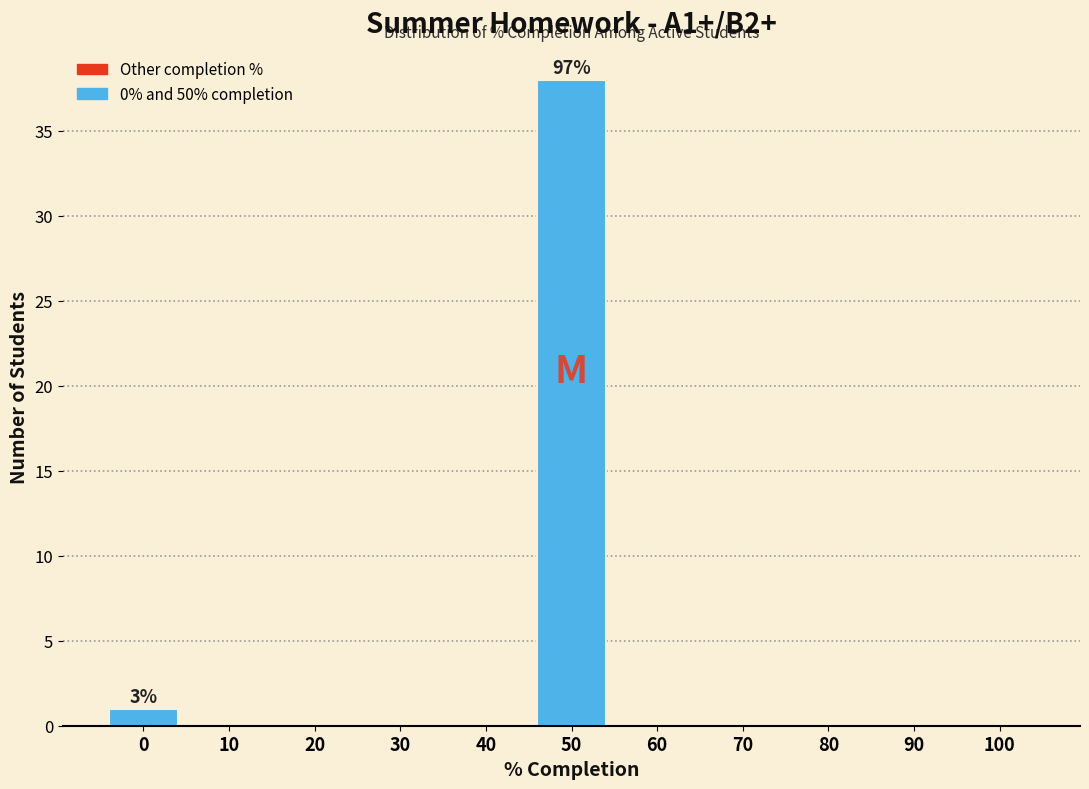

Over which range of the x-axis is the bar tallest?

45 to 55